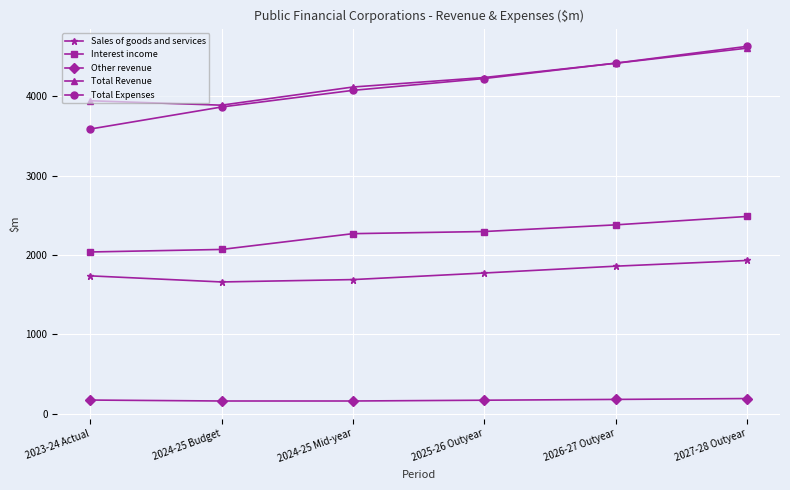

Is the value of Other revenue at 2026-27 Outyear greater than the value of Sales of goods and services at 2026-27 Outyear?

No